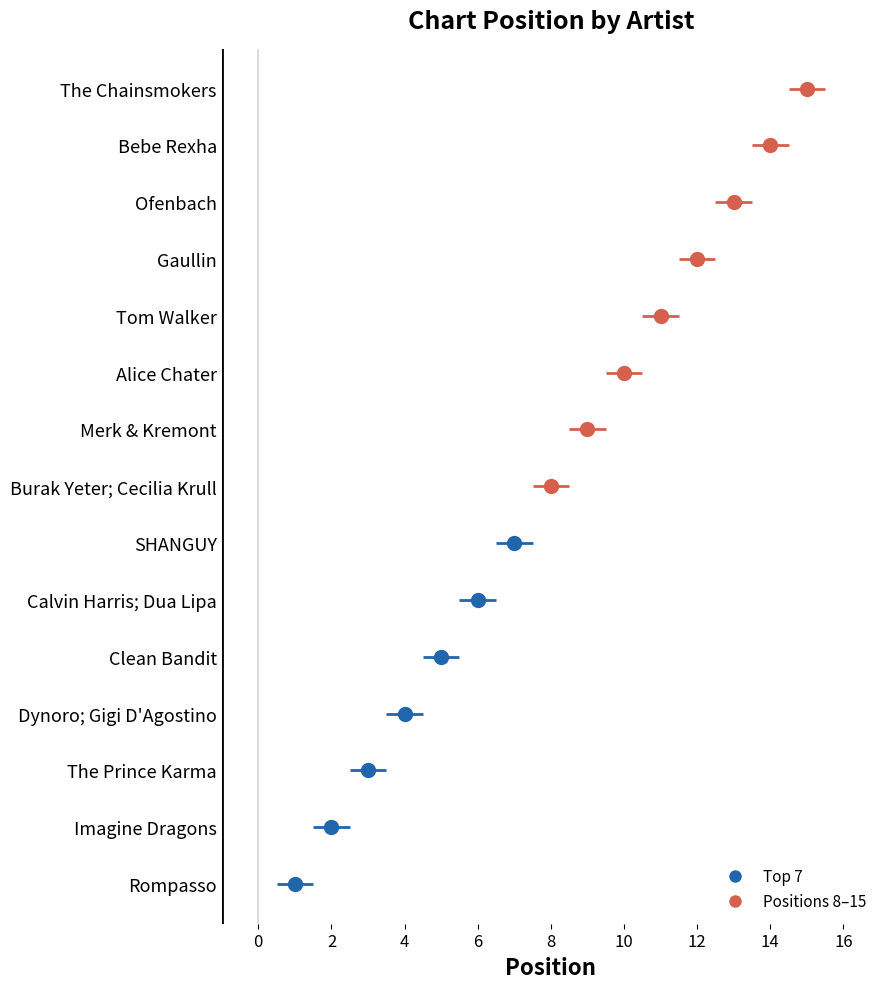

Which has a higher value, Imagine Dragons or Tom Walker?

Tom Walker